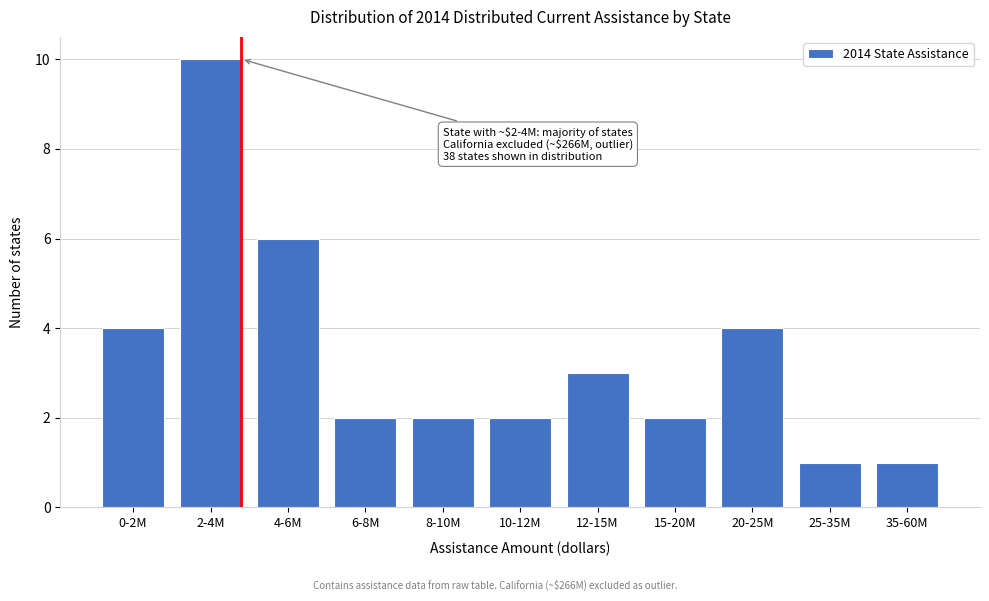

Reading left to right, transcribe all the data shown in this chart.

4	10	6	2	2	2	3	2	4	1	1